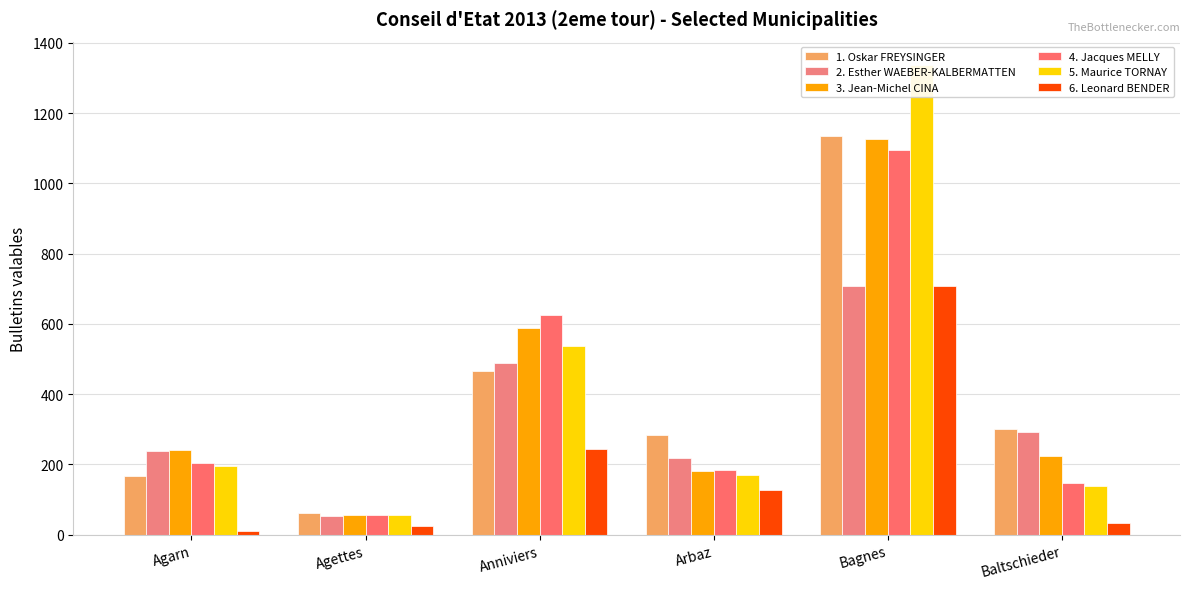

What is the difference between the maximum and second lowest values in the 4. Jacques MELLY series?

948